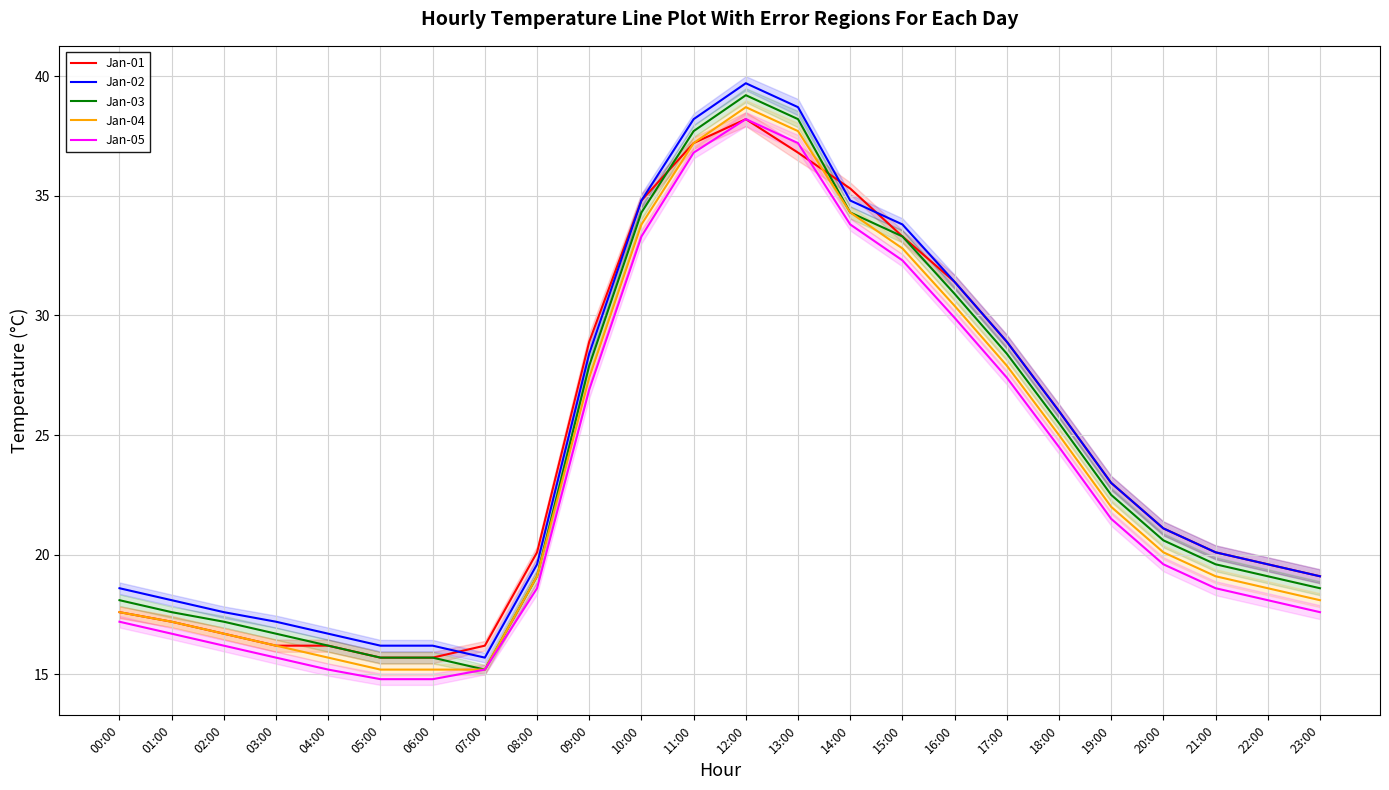

The Jan-02 series shows 27.4 at 04:00. True or false?

False